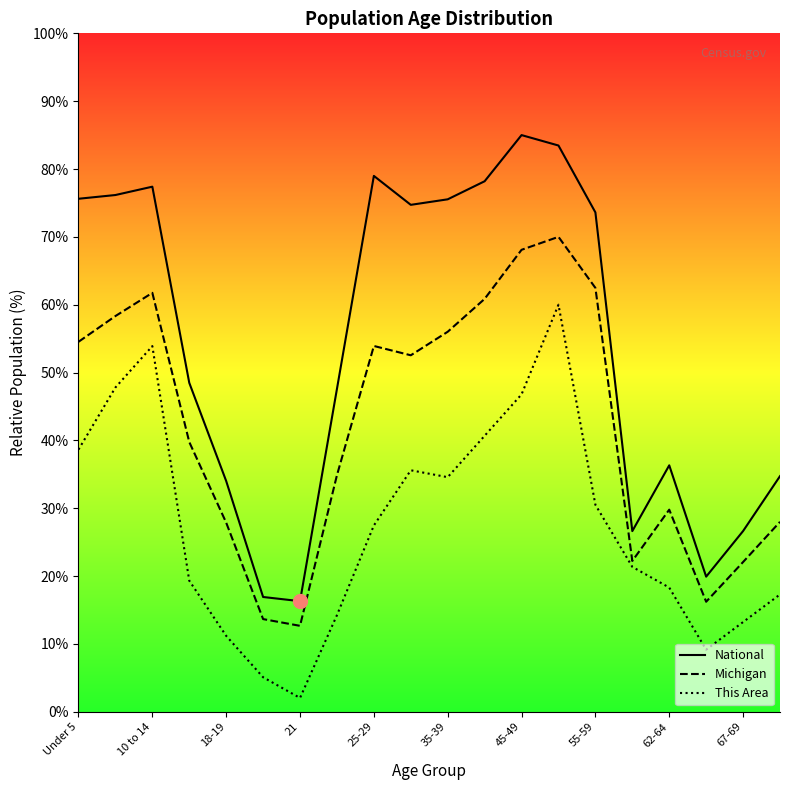

How many lines are shown in the chart?

3